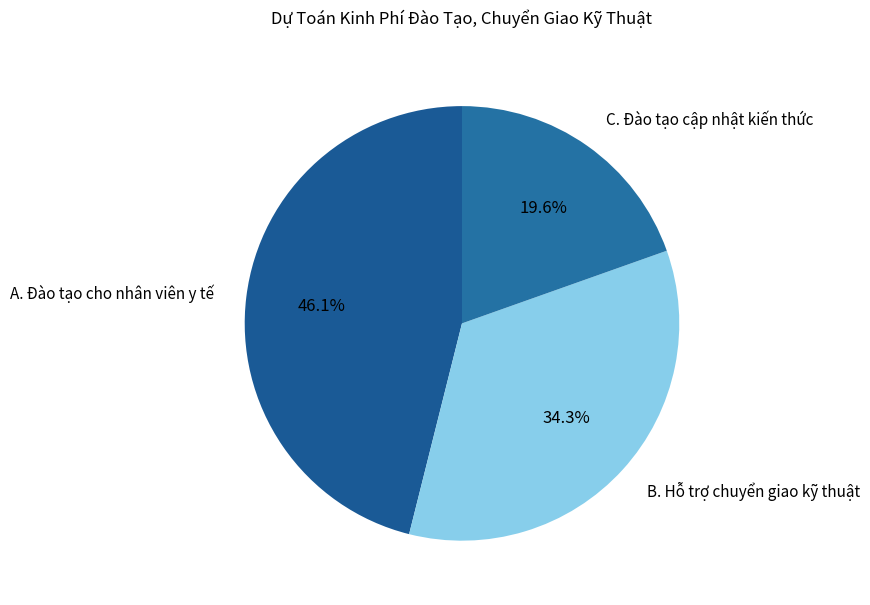

To the nearest percent, what is the combined percentage of B. Hỗ trợ chuyển giao kỹ thuật and A. Đào tạo cho nhân viên y tế?

80%